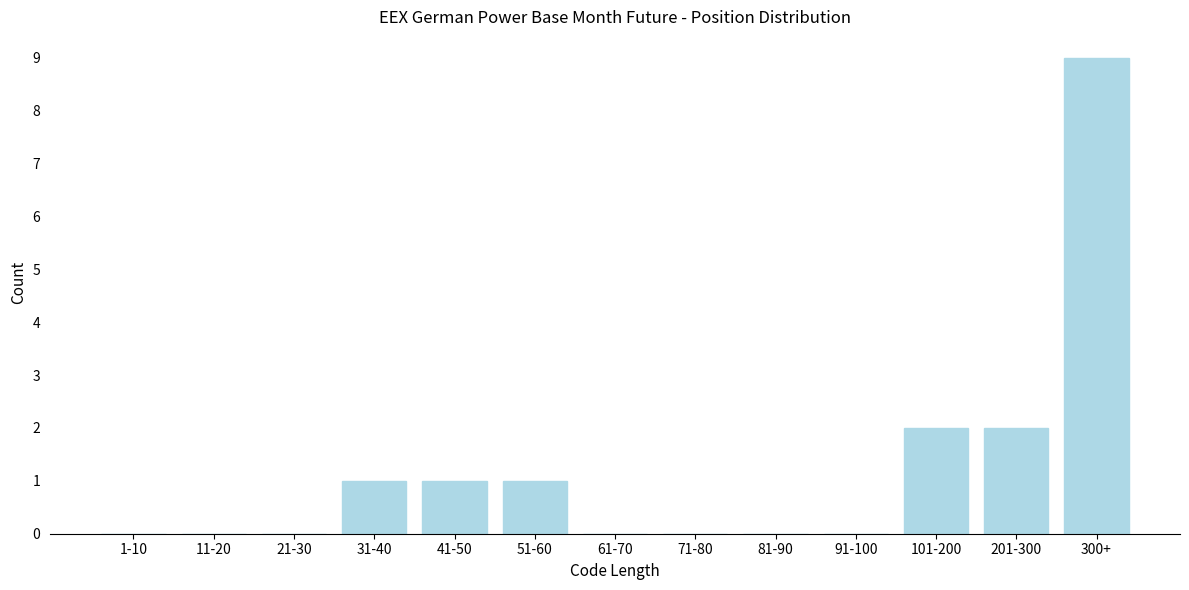

Reading left to right, transcribe all the data shown in this chart.

1-10=0	11-20=0	21-30=0	31-40=1	41-50=1	51-60=1	61-70=0	71-80=0	81-90=0	91-100=0	101-200=2	201-300=2	300+=9